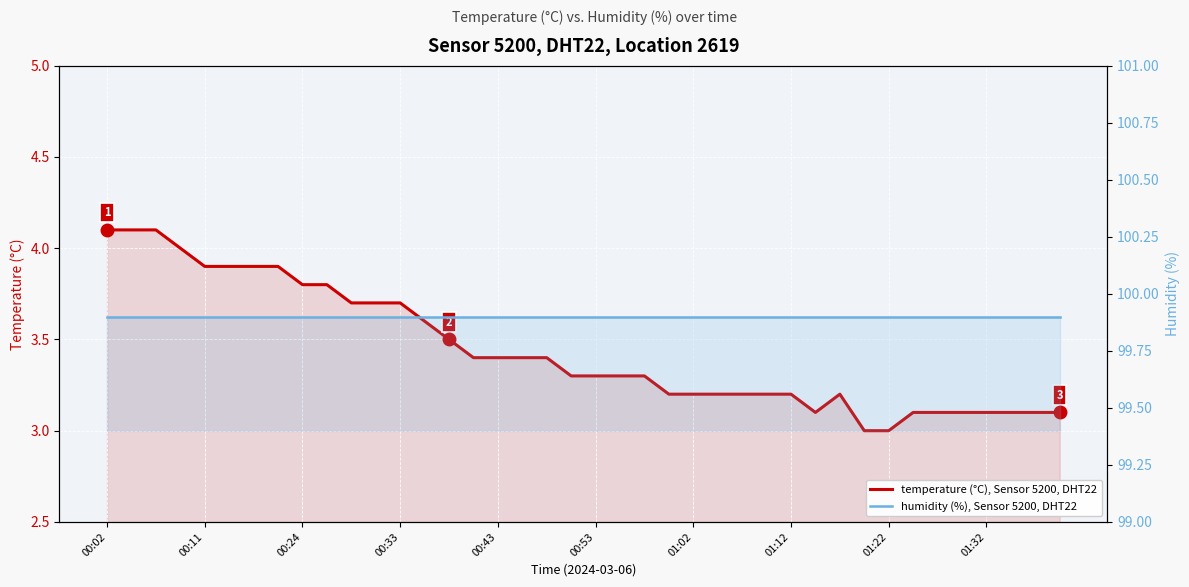

At which category does temperature reach its first local peak?

30